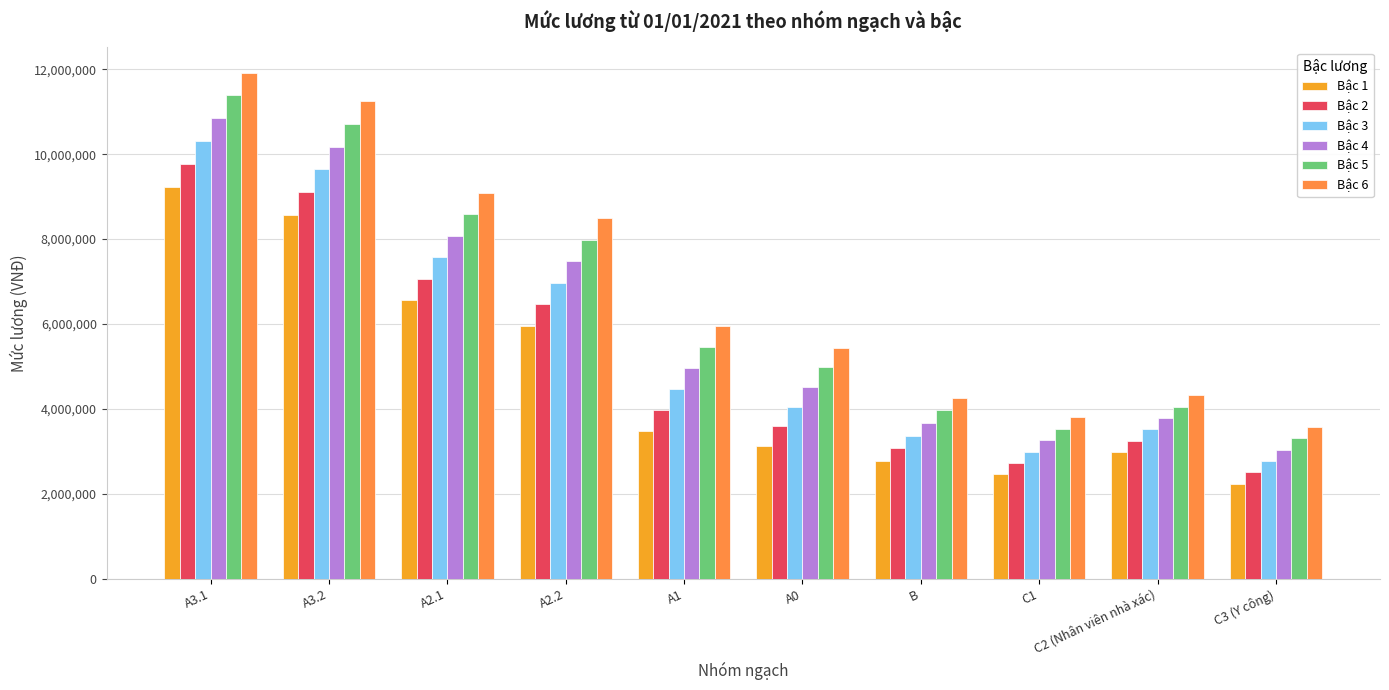

Reading left to right, transcribe all the data shown in this chart.

Bậc 1: 9238000	8567500	6556000	5960000	3486600	3129000	2771400	2458500	2980000	2235000
Bậc 2: 9774400	9103900	7062600	6466600	3978300	3590900	3069400	2726700	3248200	2503200
Bậc 3: 10310800	9640300	7569200	6973200	4470000	4052800	3367400	2994900	3516400	2771400
Bậc 4: 10847200	10176700	8075800	7479800	4961700	4514700	3665400	3263100	3784600	3039600
Bậc 5: 11383600	10713100	8582400	7986400	5453400	4976600	3963400	3531300	4052800	3307800
Bậc 6: 11920000	11249500	9089000	8493000	5945100	5438500	4261400	3799500	4321000	3576000